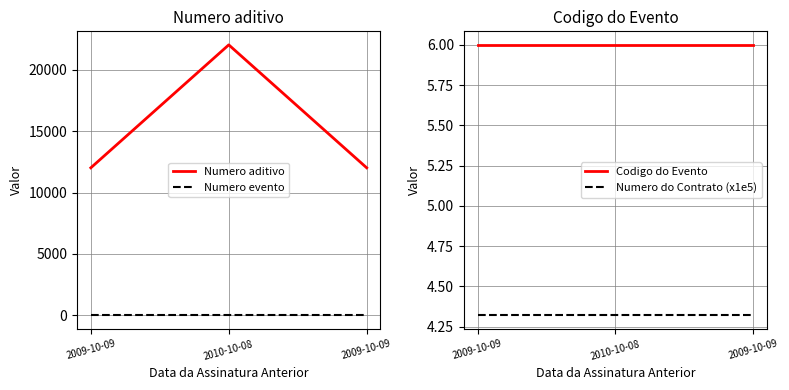

At 2009-10-09, list the series in order from smallest to largest.

Numero evento, Numero do Contrato (x1e5), Codigo do Evento, Numero aditivo